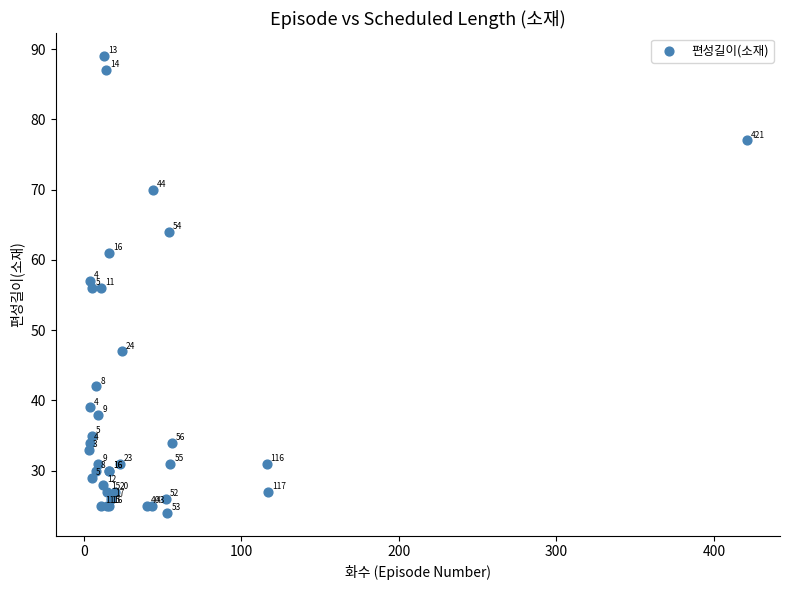

What Y value in the scatter plot is closest to 56?

56